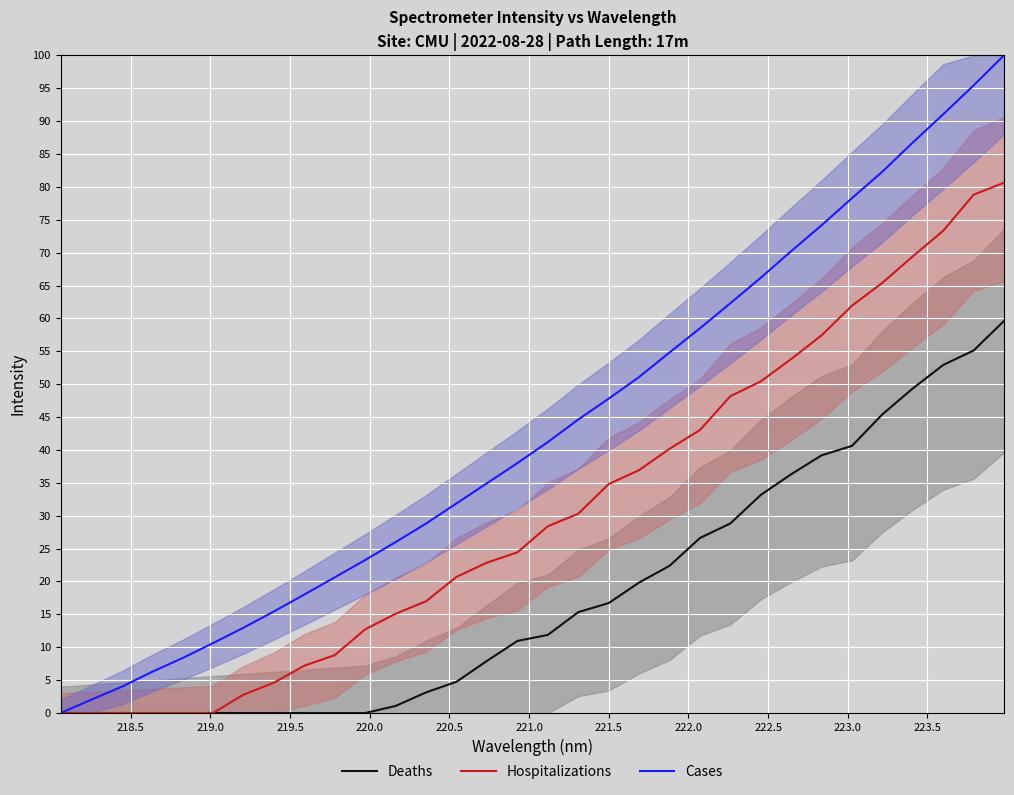

Reading left to right, what are all the values shown in this chart?

Deaths: 0.0	0.0	0.0	0.0	0.0	0.0	0.0	0.0	0.0	0.0	0.0	1.1	3.1	4.8	7.9	11.0	11.9	15.3	16.7	19.8	22.4	26.6	28.8	33.2	36.3	39.2	40.6	45.4	49.4	52.9	55.1	59.6
Hospitalizations: 0.0	0.0	0.0	0.0	0.0	0.0	2.8	4.6	7.2	8.8	12.7	15.1	17.0	20.7	22.9	24.4	28.4	30.3	34.8	36.9	40.2	43.0	48.2	50.4	53.8	57.4	61.9	65.4	69.4	73.3	78.8	80.6
Cases: 0.0	2.0	4.0	6.3	8.4	10.6	13.0	15.4	18.0	20.6	23.3	26.0	28.8	31.9	34.9	38.0	41.2	44.6	47.8	51.1	54.8	58.5	62.3	66.2	70.2	74.2	78.3	82.3	86.7	91.0	95.4	100.0